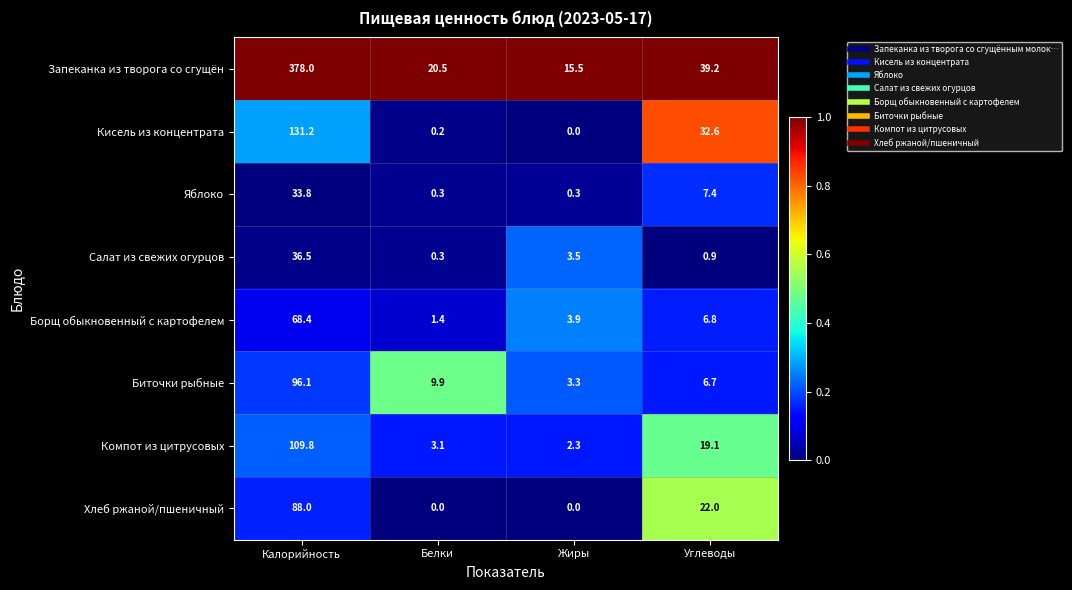

What is the highest value of the Хлеб ржаной/пшеничный series?

88.0